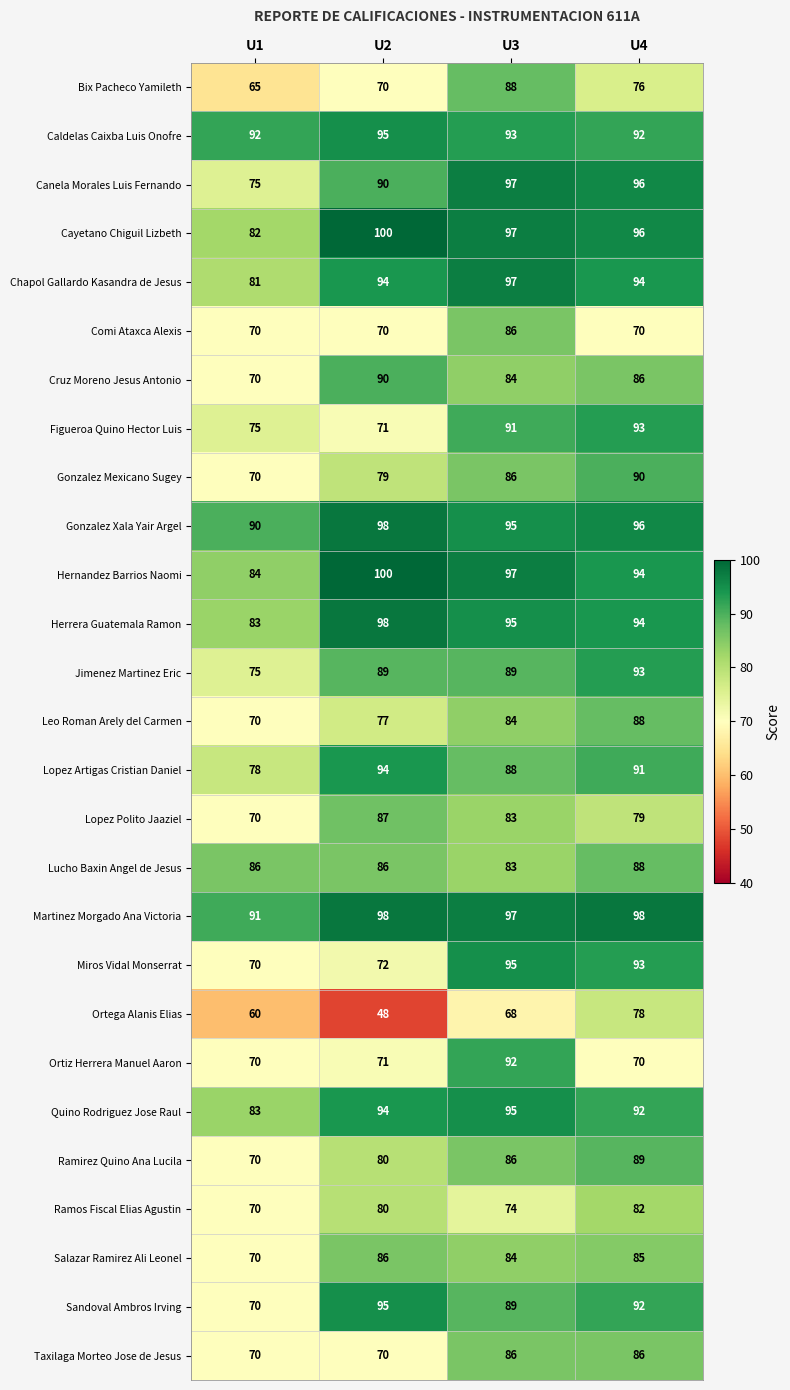

Between U1 and U3, which series saw the biggest shift?

Miros Vidal Monserrat